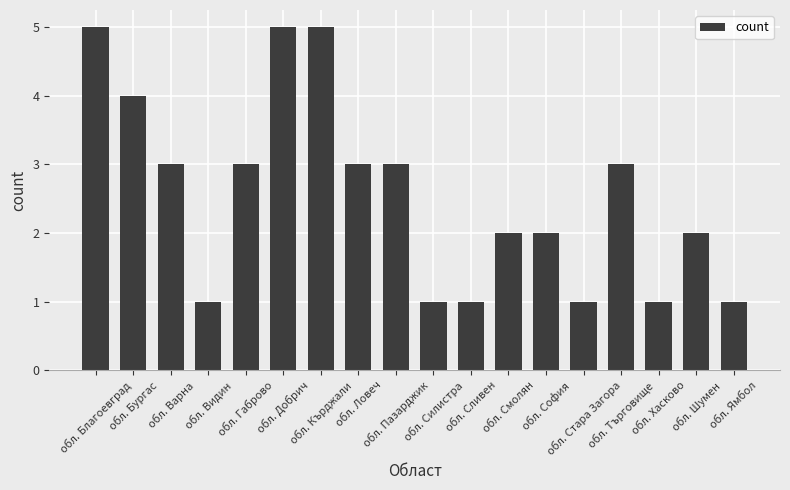

True or false: the data shows 0 at обл. Силистра.

False